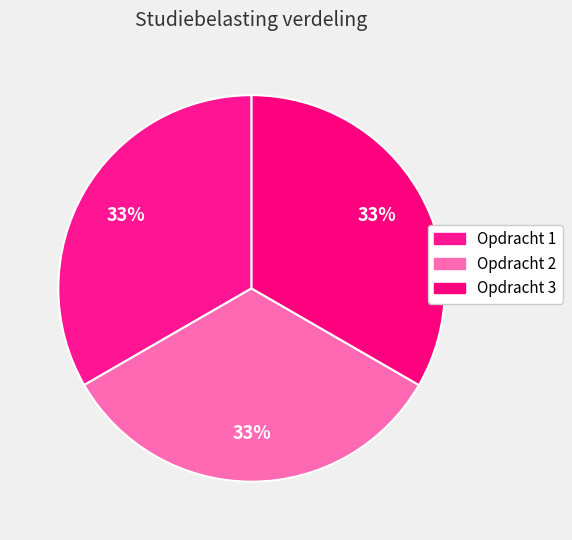

To the nearest percent, what percentage of the pie is Opdracht 1?

33%